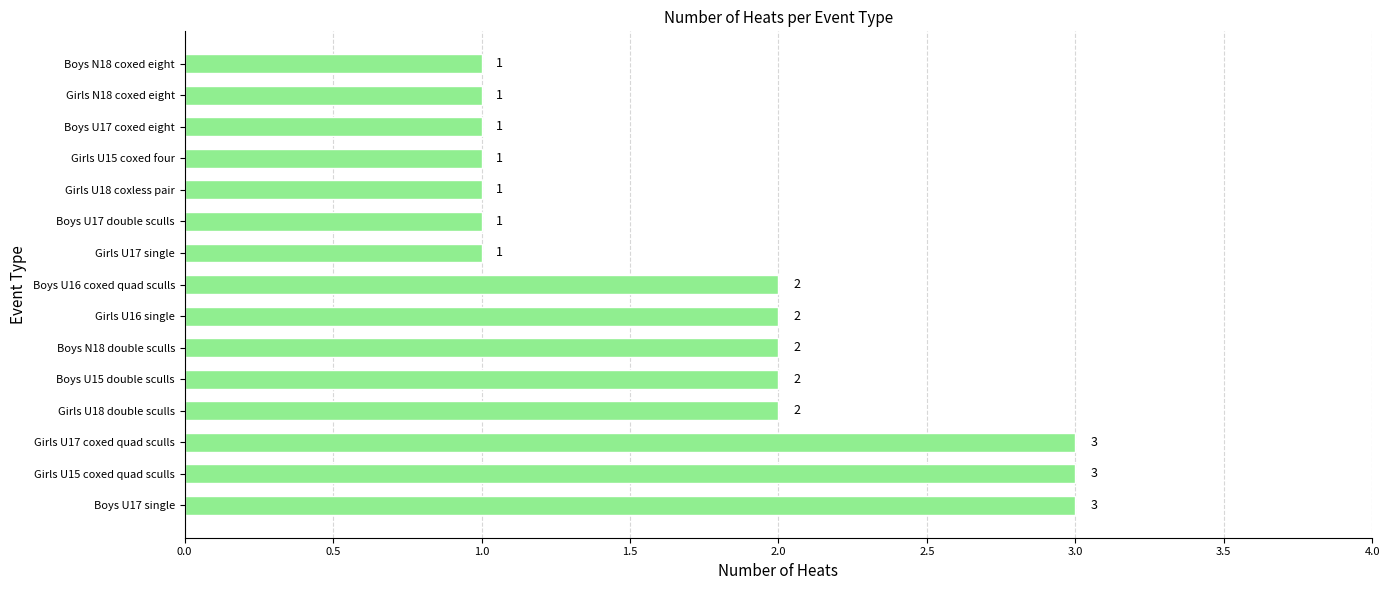

What is the ratio of the value at Boys N18 coxed eight to the value at Boys U17 single?

0.3